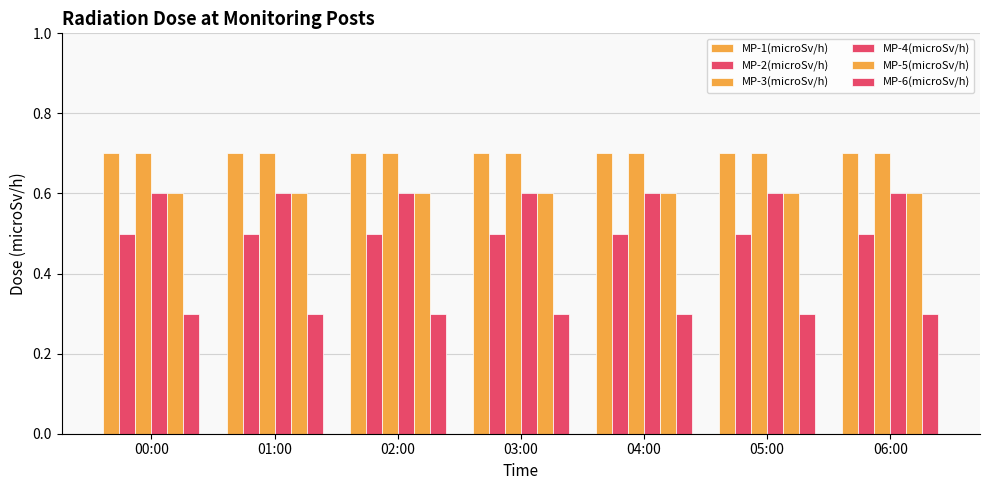

How many bars are there in each group?

6